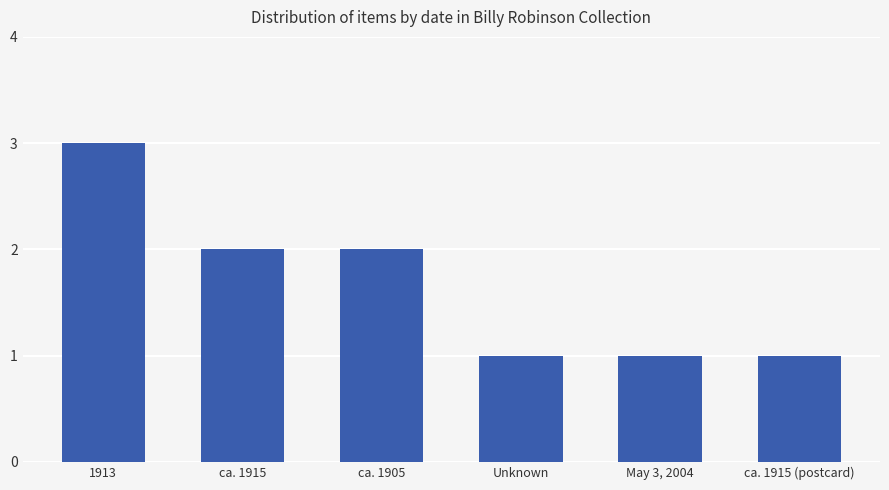

What is the ratio of the value at May 3, 2004 to the value at ca. 1915?

0.5